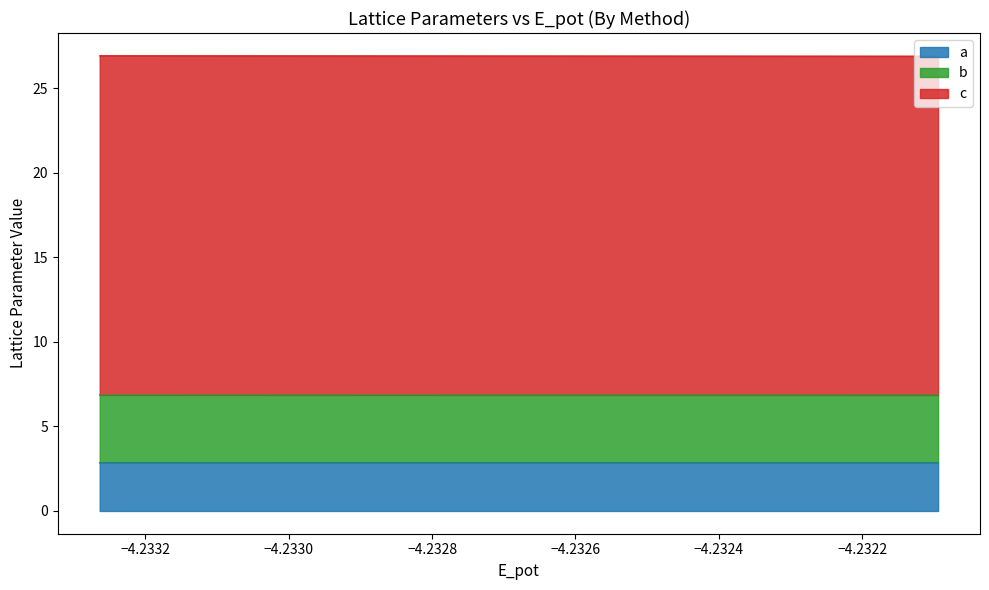

At which label is a closest to 2?

box